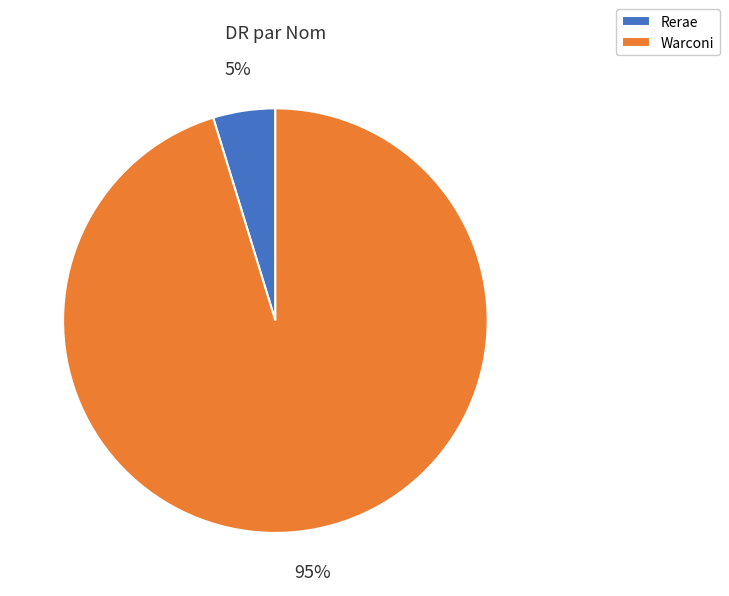

To the nearest percent, what is the average slice percentage?

50%